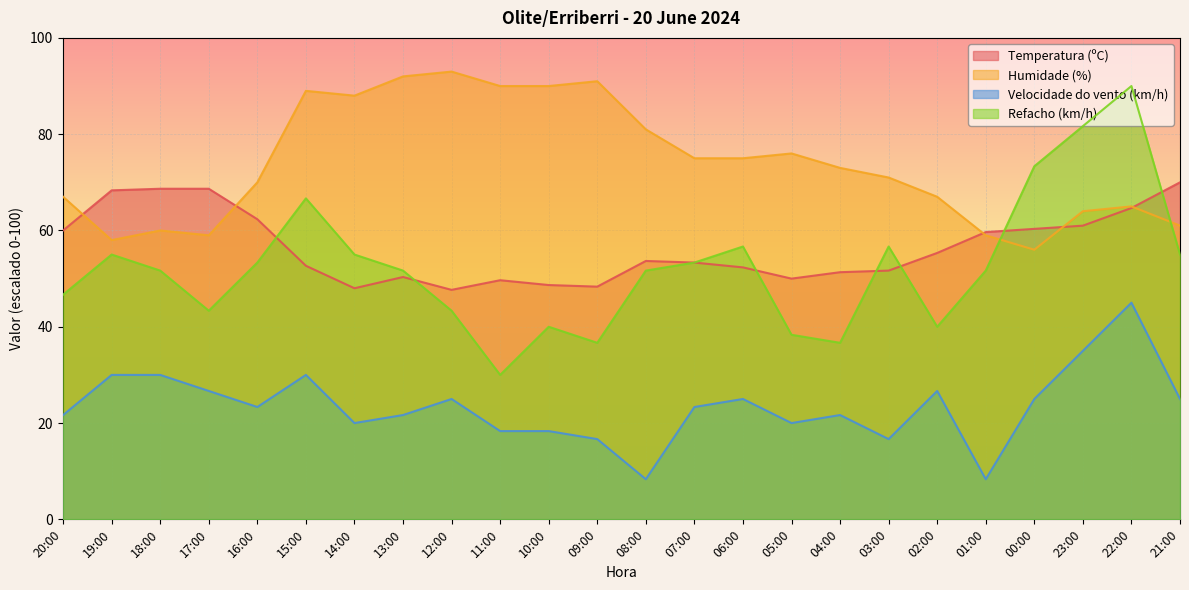

Which series changed the most between 07:00 and 00:00?

Refacho (km/h)